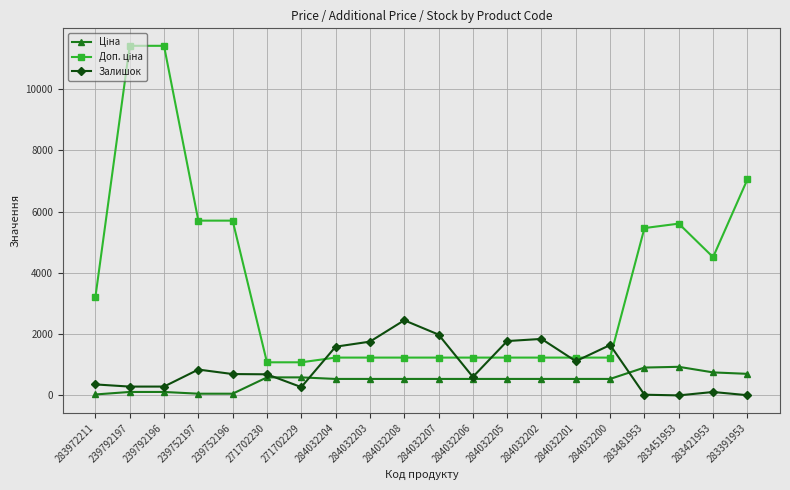

What is the value of the Залишок point at the 6th from the left?

690.0